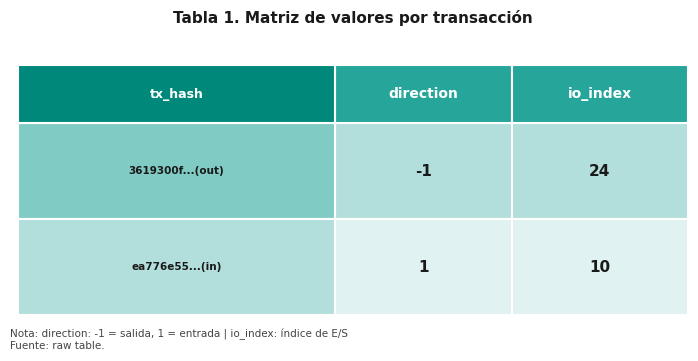

What is the highest value of the 0.5 series?

10